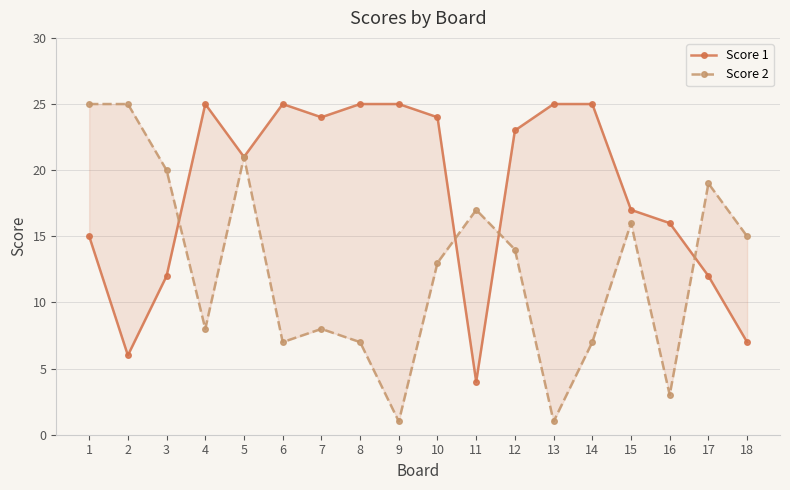

The value of Score 2 at 3 is 20. True or false?

True